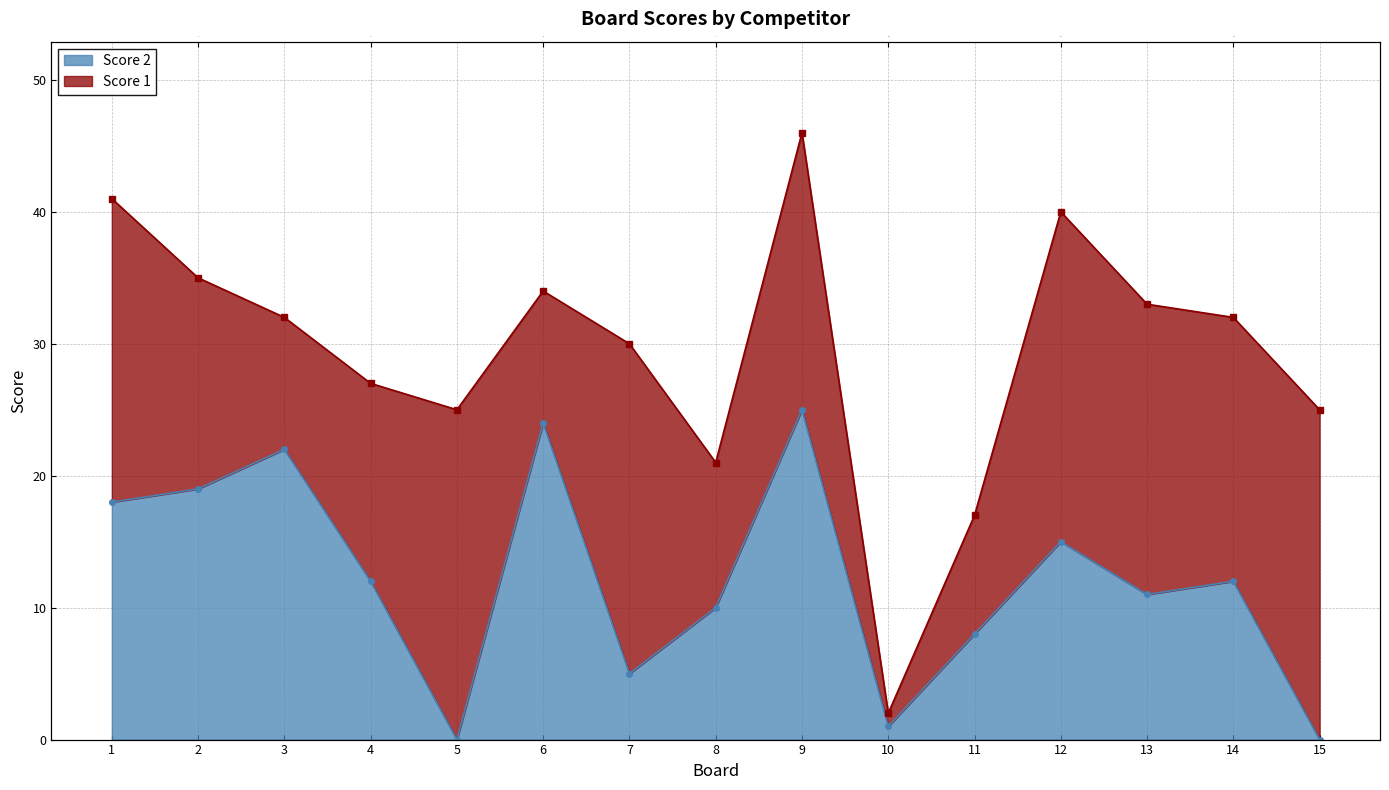

List the labels in order of value, smallest first.

5, 15, 10, 7, 11, 8, 13, 4, 14, 12, 1, 2, 3, 6, 9